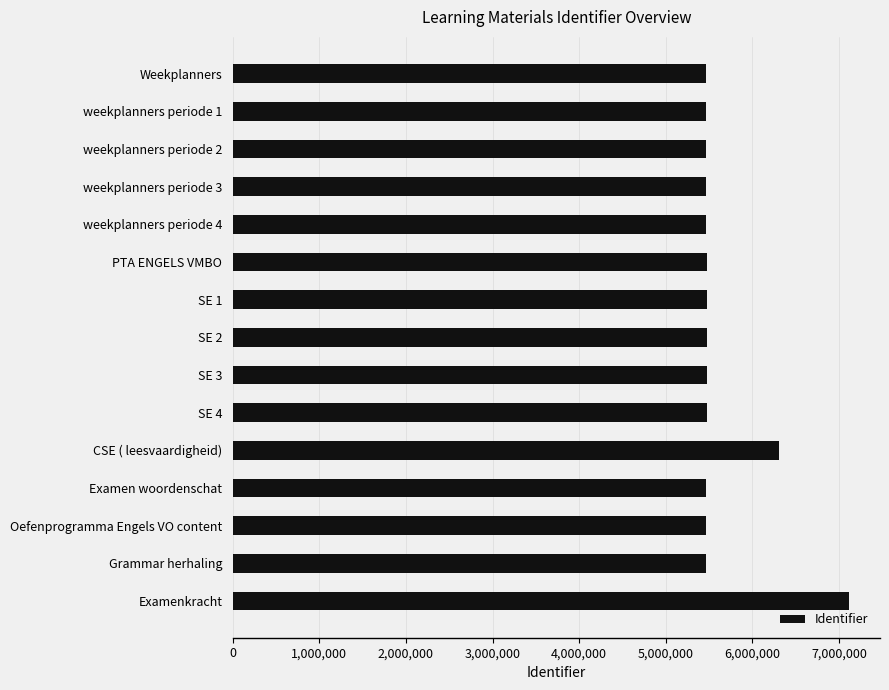

The chart shows a value of 5459894 at Oefenprogramma Engels VO content. True or false?

True